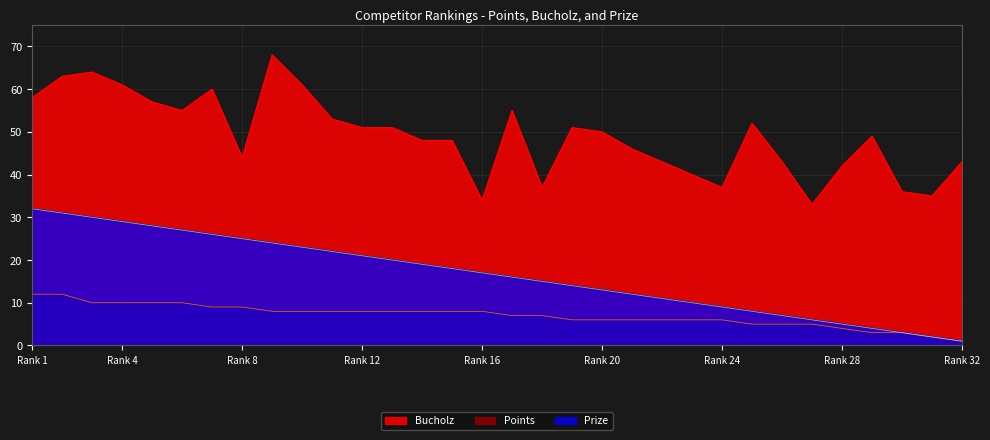

Between 30 and 28, which is larger?

28